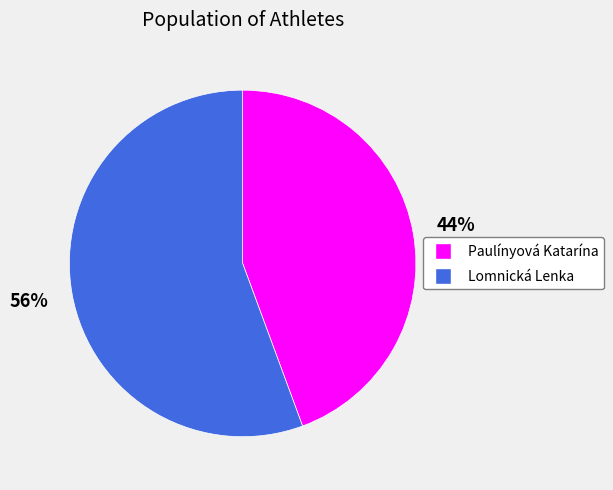

To the nearest percent, what percentage of the pie is Paulínyová Katarína?

44%